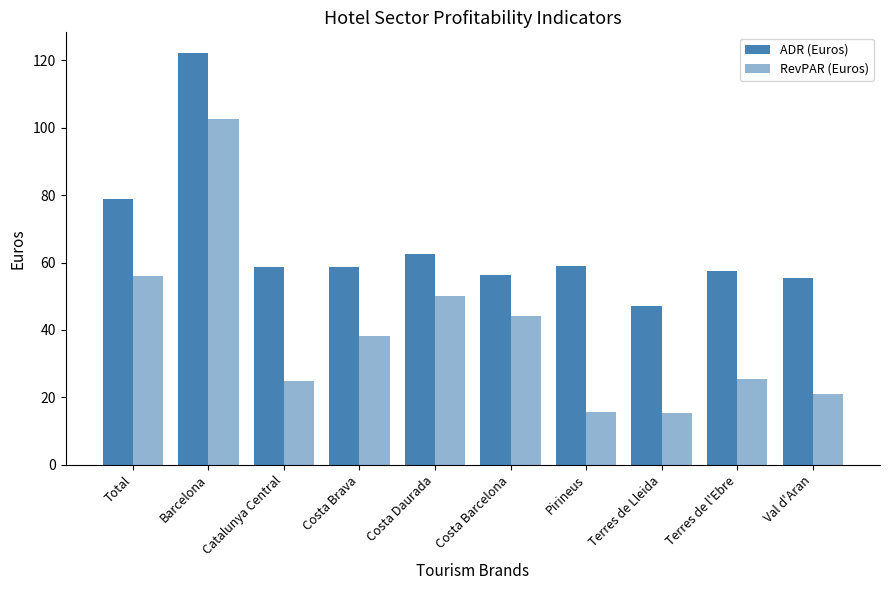

Is it true that ADR (Euros) equals 212.2 at Barcelona?

False